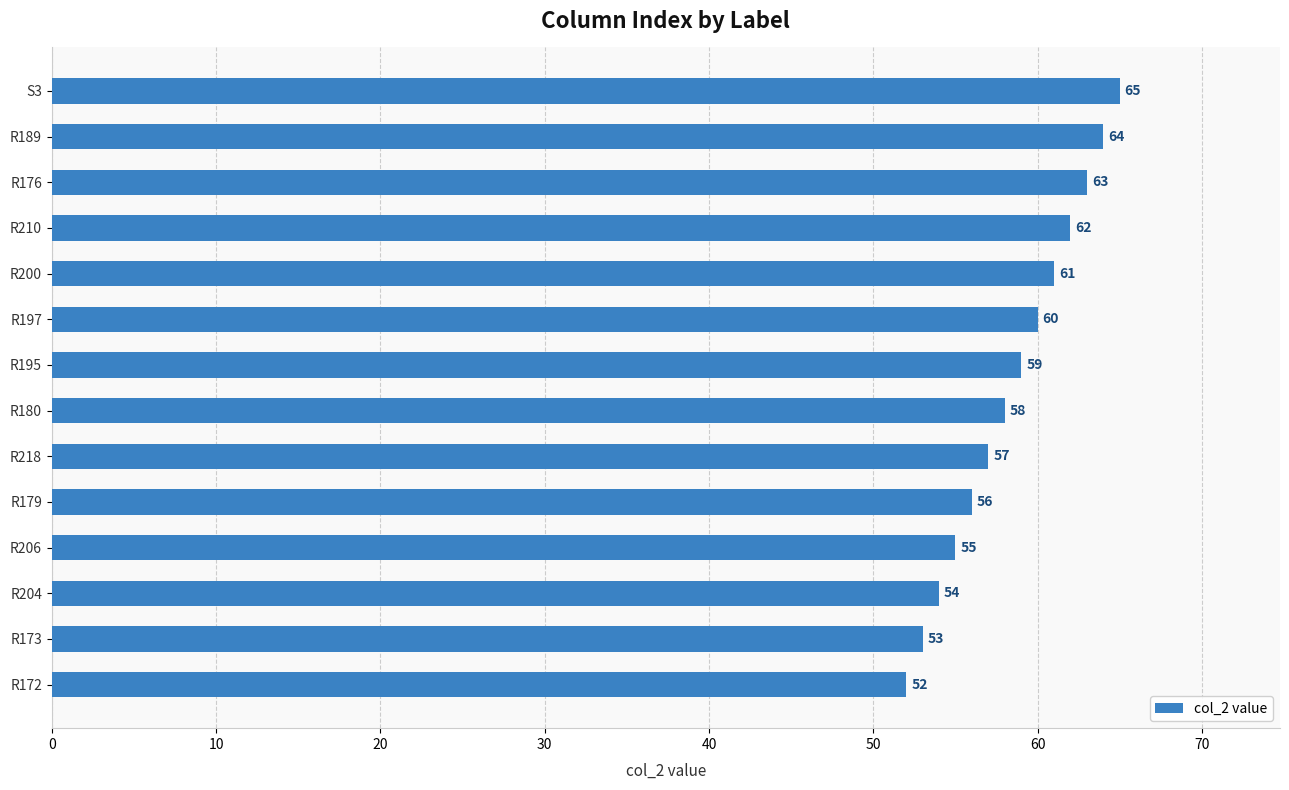

What is the sum of the values at R189 and R172?

116